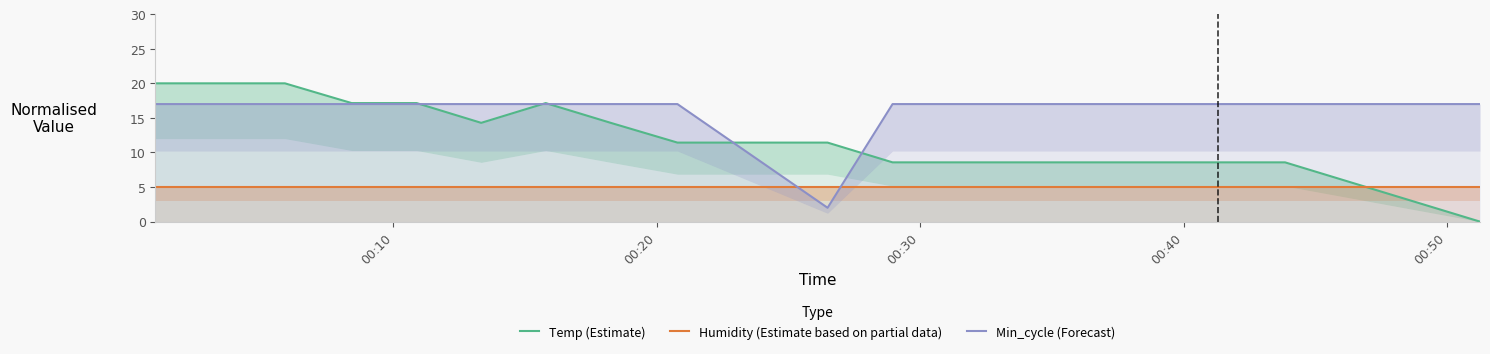

What are all the series names shown in the legend?

Temp (Estimate), Humidity (Estimate based on partial data), Min_cycle (Forecast)